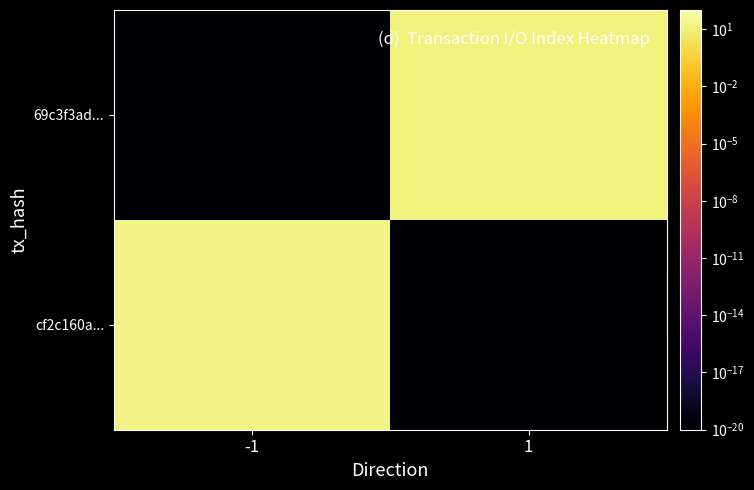

Reading left to right, list all the values displayed in this chart.

cf2c160a...: -1=20.0	1=0.0
69c3f3ad...: -1=0.0	1=13.0